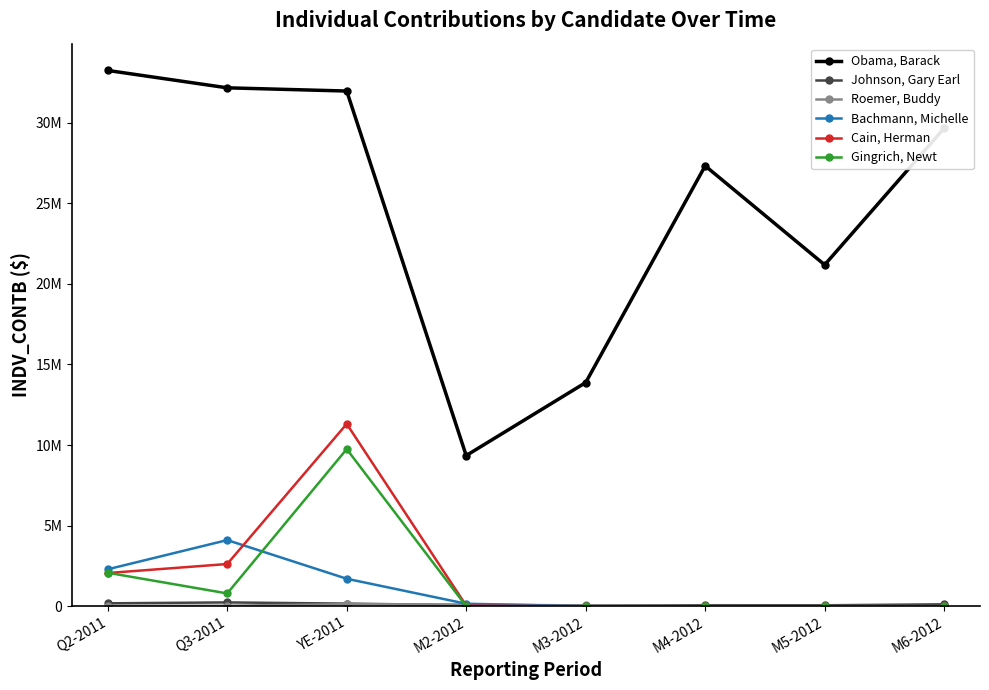

Reading left to right, transcribe all the data shown in this chart.

Obama, Barack: Q2-2011=33233681.2	Q3-2011=32156070.9	YE-2011=31956550.4	M2-2012=9345902.1	M3-2012=13873901.1	M4-2012=27315287.1	M5-2012=21177041.5	M6-2012=29649061.2
Johnson, Gary Earl: Q2-2011=180236.8	Q3-2011=236193.8	YE-2011=161694.4	M2-2012=65592.0	M3-2012=41879.6	M4-2012=62228.7	M5-2012=59447.9	M6-2012=118634.7
Roemer, Buddy: Q2-2011=29890.0	Q3-2011=30670.0	YE-2011=126521.7	M2-2012=106359.1	M3-2012=48405.0	M4-2012=16623.1	M5-2012=9924.9	M6-2012=3496.1
Bachmann, Michelle: Q2-2011=2291535.6	Q3-2011=4102027.4	YE-2011=1704213.6	M2-2012=153872.0	M3-2012=0.0	M4-2012=0.0	M5-2012=0.0	M6-2012=0.0
Cain, Herman: Q2-2011=2058815.0	Q3-2011=2617795.6	YE-2011=11308896.5	M2-2012=37431.3	M3-2012=0.0	M4-2012=0.0	M5-2012=0.0	M6-2012=0.0
Gingrich, Newt: Q2-2011=2075916.1	Q3-2011=793864.2	YE-2011=9746336.7	M2-2012=0.0	M3-2012=0.0	M4-2012=0.0	M5-2012=0.0	M6-2012=0.0